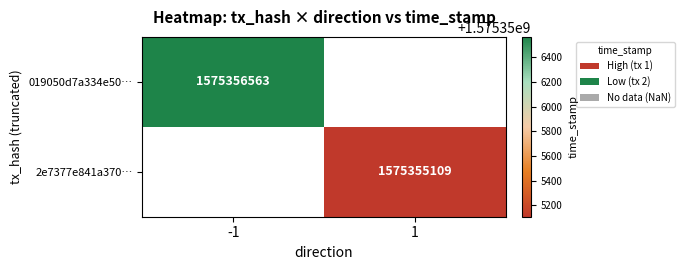

The 019050d7a334e50c34fbea553220075126b7be2 series shows 1575356563 at time_stamp. True or false?

True